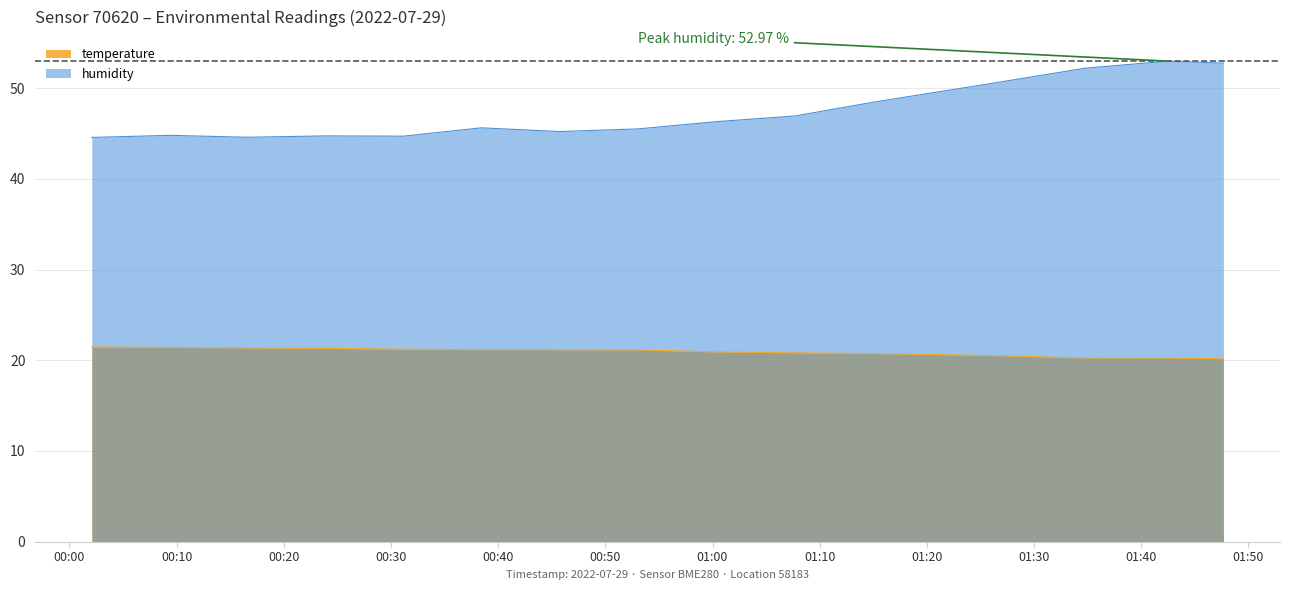

Rank the series by their average value, from lowest to highest.

temperature, humidity